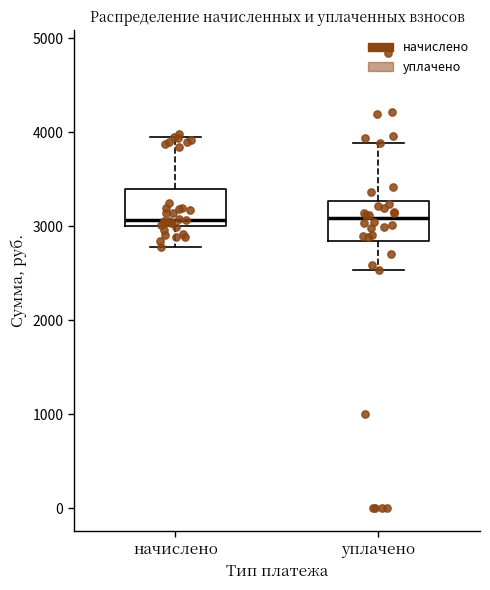

Reading left to right, read every box against the y-axis: the position of its median line, the range the box covers, and the ends of its whiskers. The values are not printed on the chart, so give them approximately, as read against the axis.

начислено: median 3100, box 3000 to 3400, whiskers 2800 to 3900
уплачено: median 3100, box 2800 to 3300, whiskers 2500 to 3900